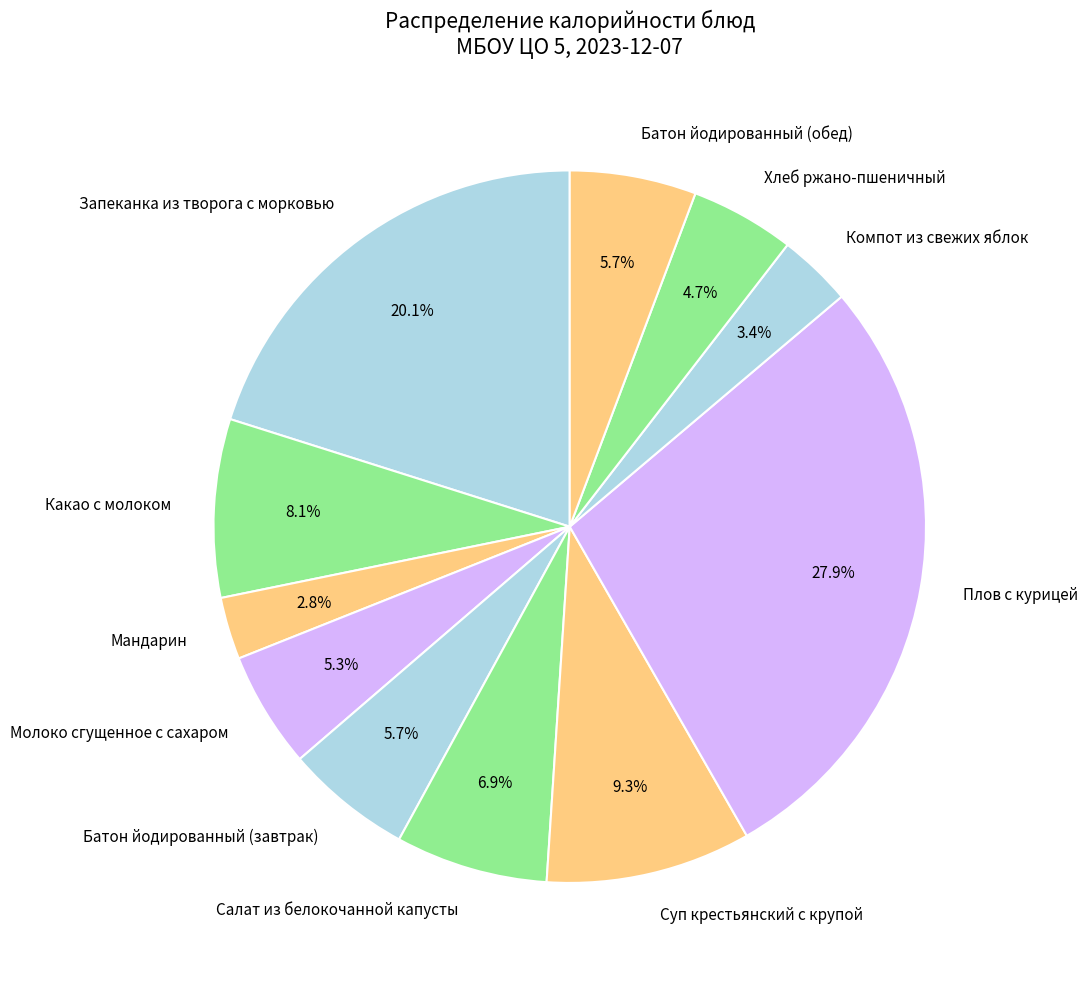

What is the smallest slice in the pie chart?

Мандарин